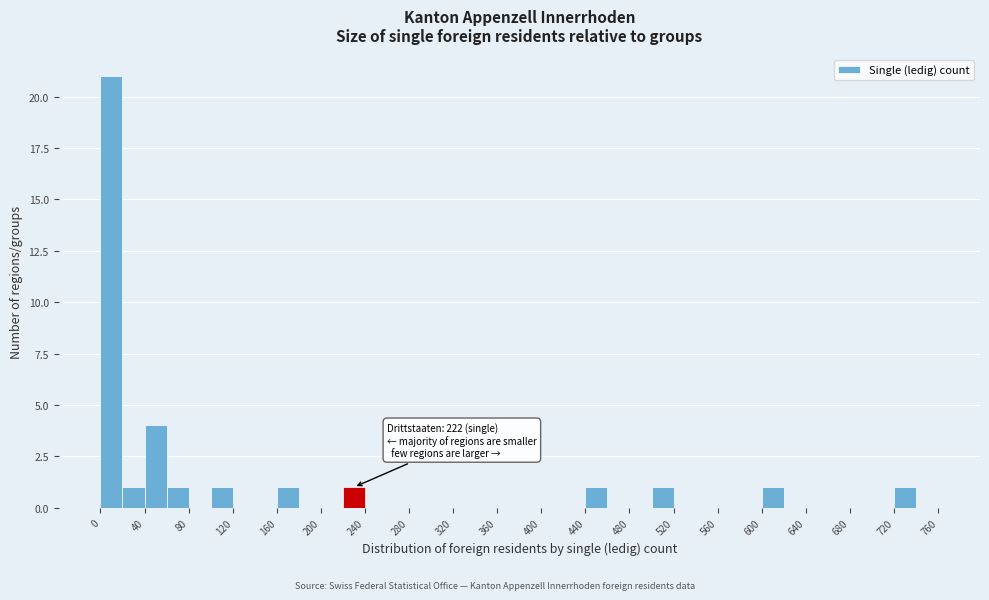

Over which range of the x-axis is the bar tallest?

0 to 20